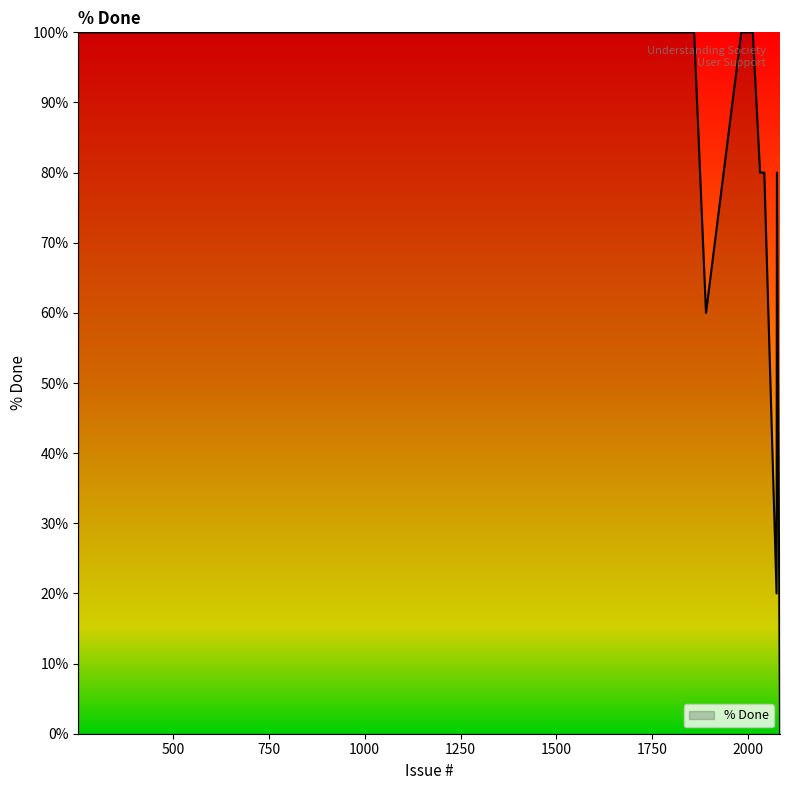

What is the difference between the maximum and minimum values?

100